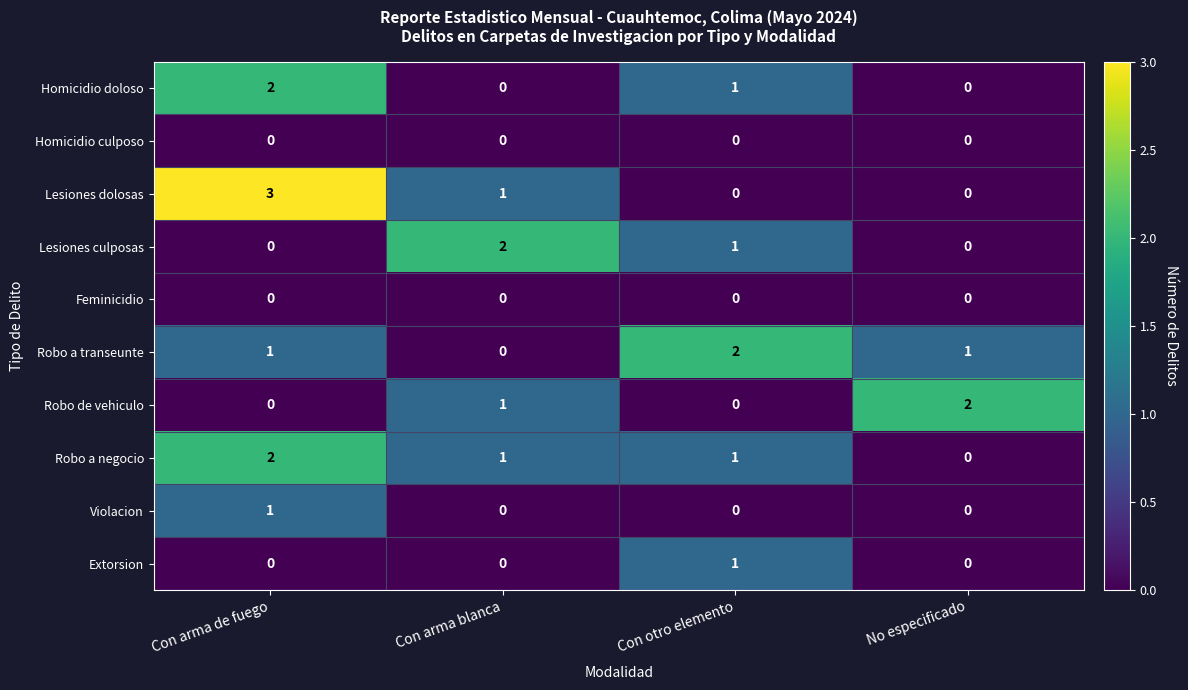

At how many categories does at least one series exceed 0?

4